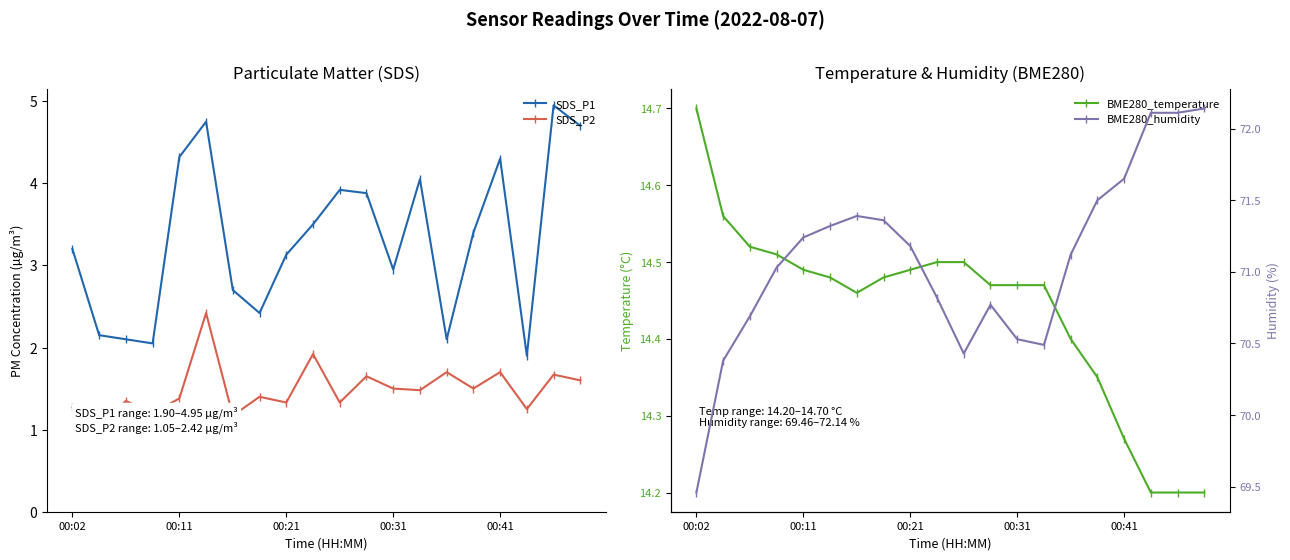

Rank the series at 5 from highest to lowest value.

BME280_humidity, BME280_temperature, SDS_P1, SDS_P2